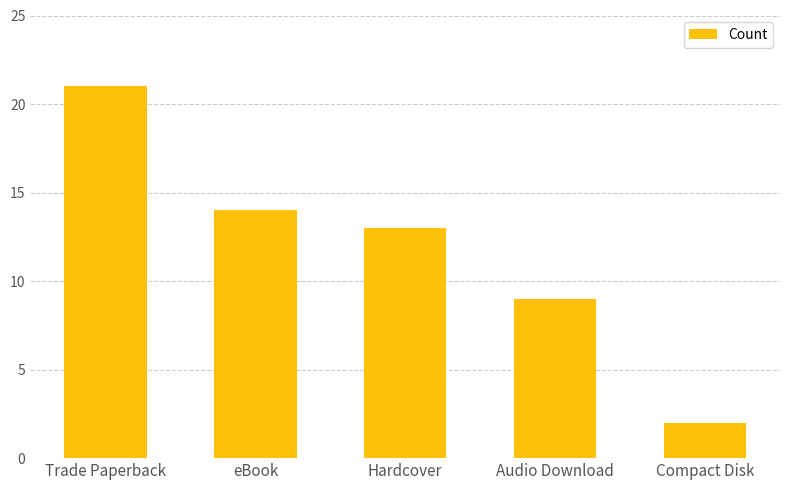

Reading right to left, transcribe all the data shown in this chart.

2	9	13	14	21